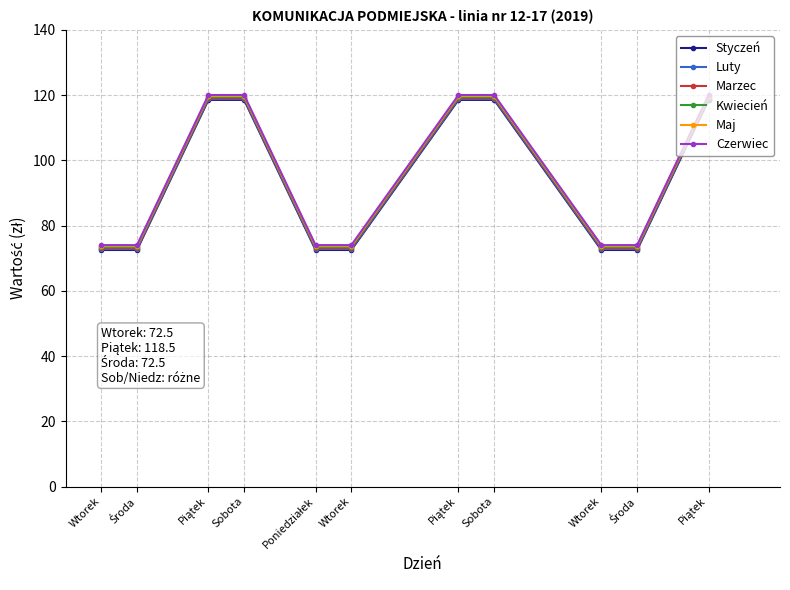

What are all the series names shown in the legend?

Styczeń, Luty, Marzec, Kwiecień, Maj, Czerwiec